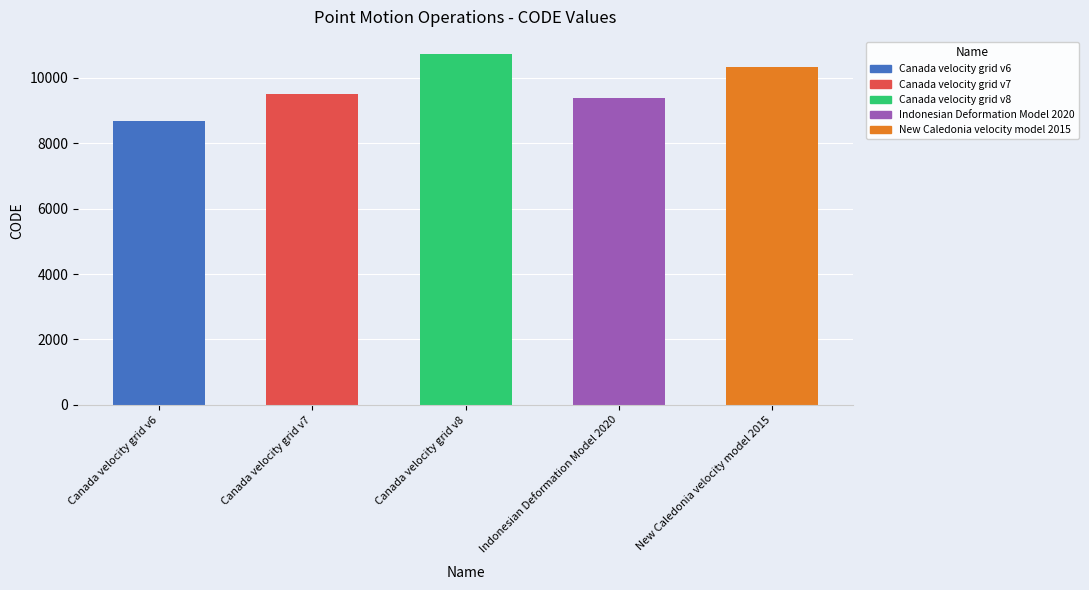

What is the average value?

9713